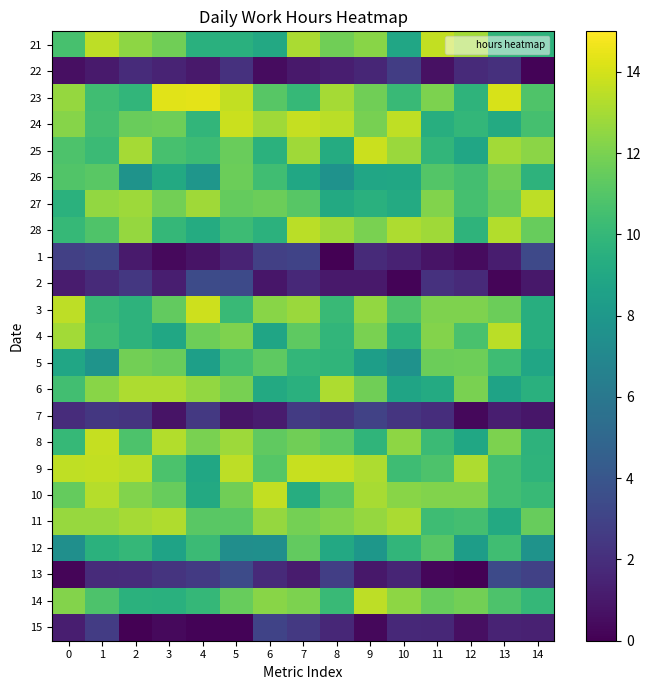

Which has a higher value, 7 or 10?

7